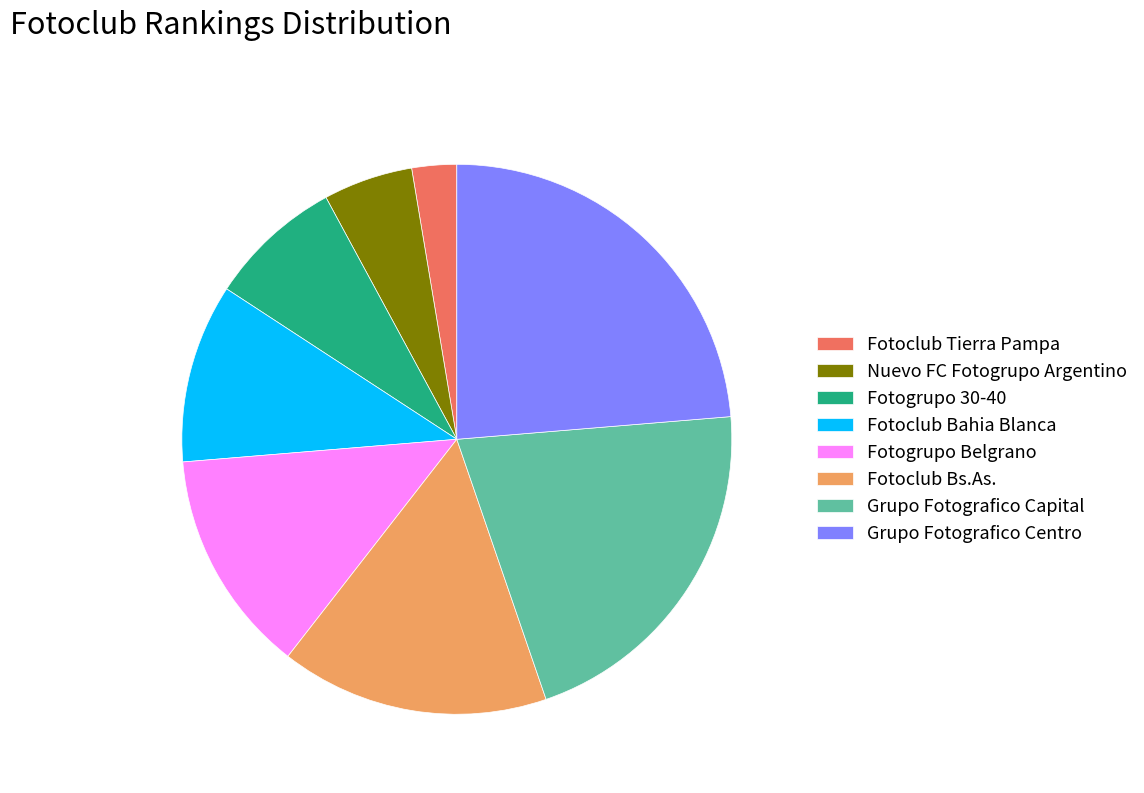

The Fotogrupo 30-40 slice represents 2% of the pie. True or false?

False